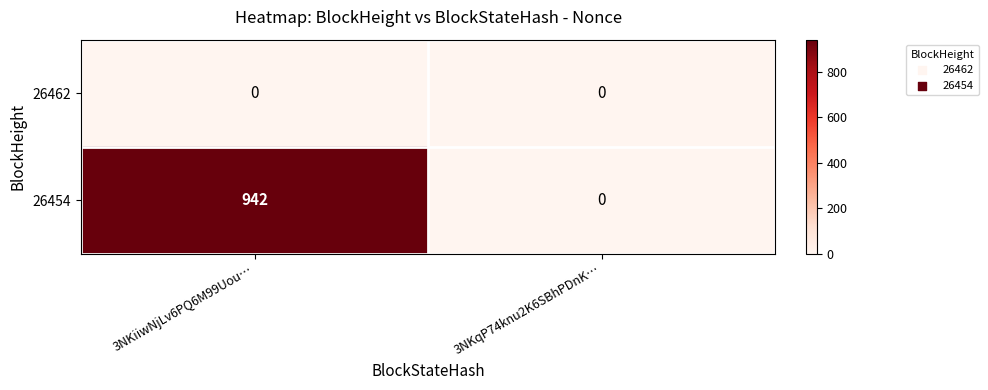

What is the maximum value shown in the chart?

942